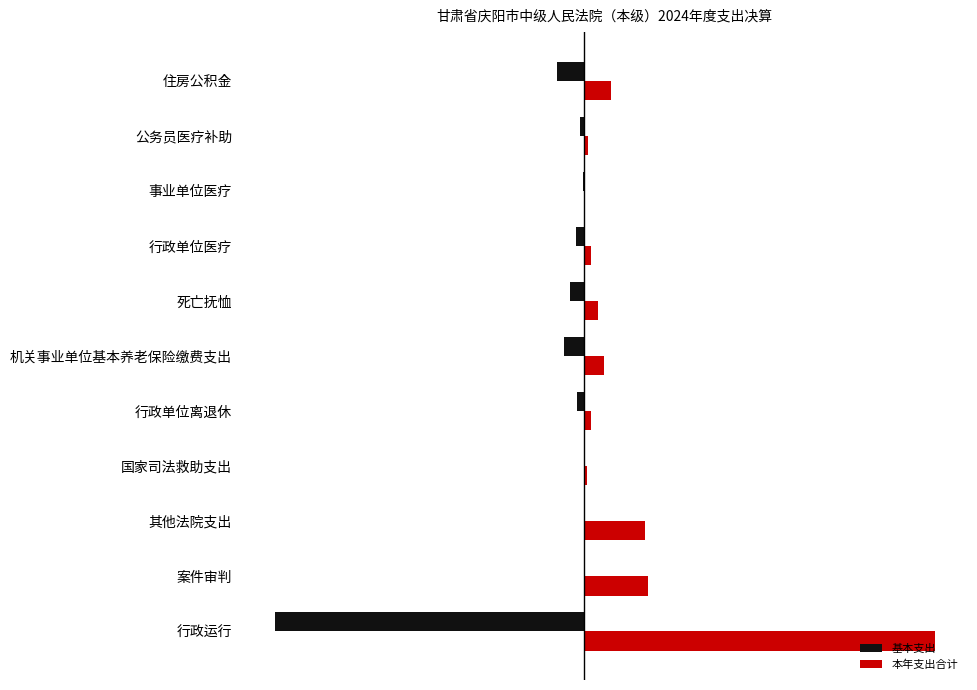

List the series in order of their overall mean, lowest first.

基本支出, 本年支出合计